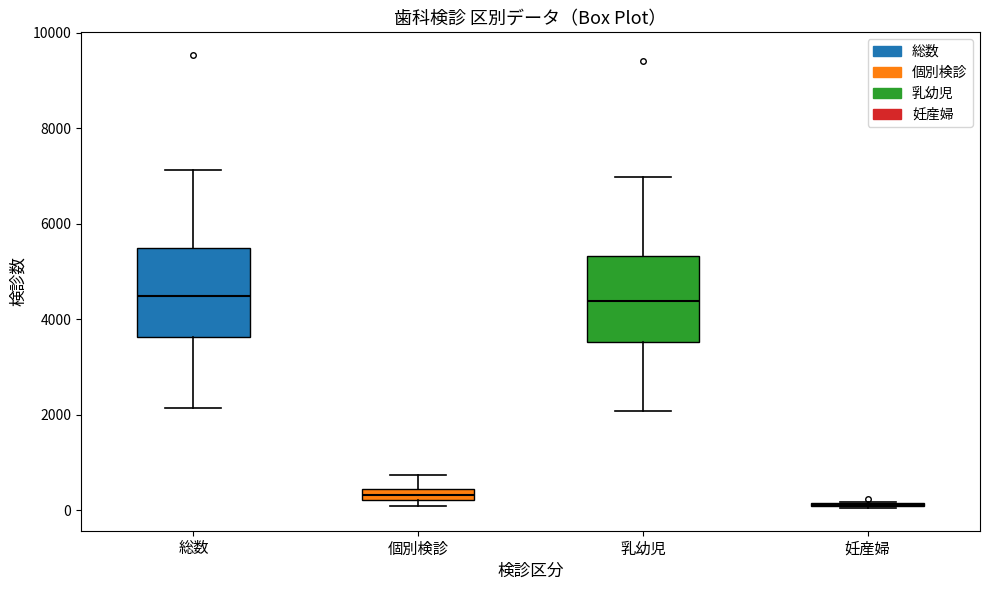

Where is the upper edge of the box for 個別検診 on the y-axis? The values are not printed on the chart, so give them approximately, as read against the axis.

400